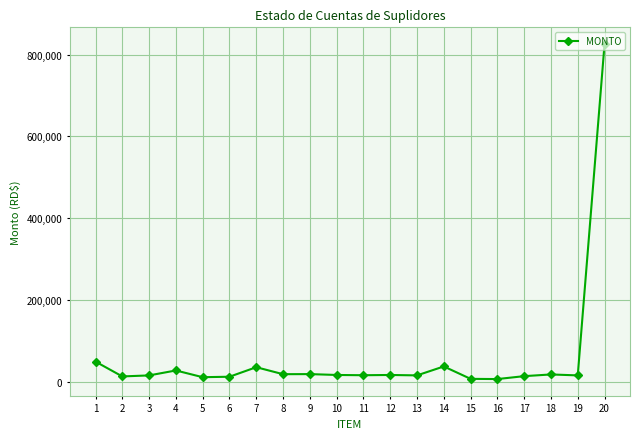

What is the value of the 13th point from the left?

15028.1